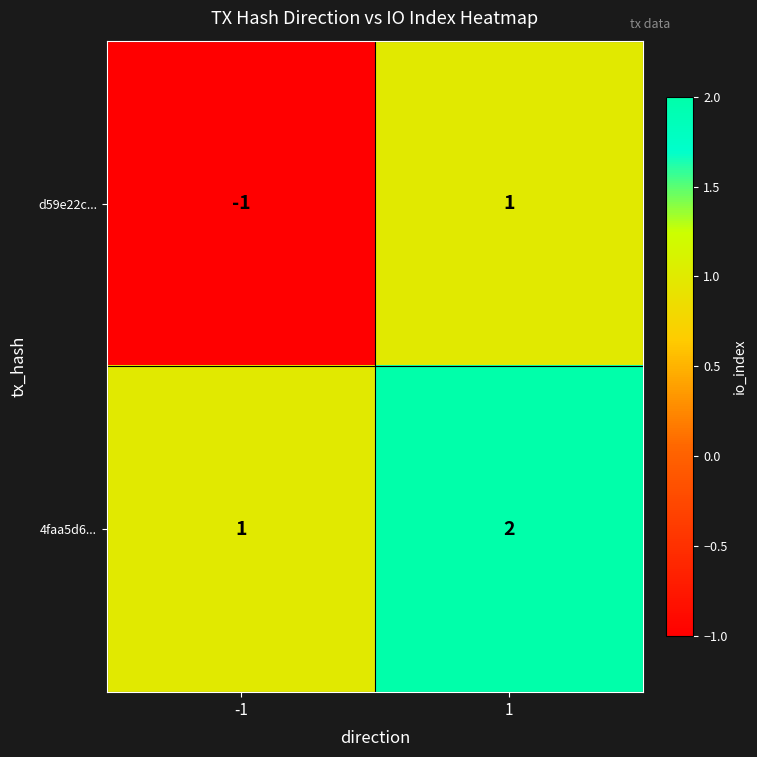

Which series has the largest total across all categories?

4faa5d6...